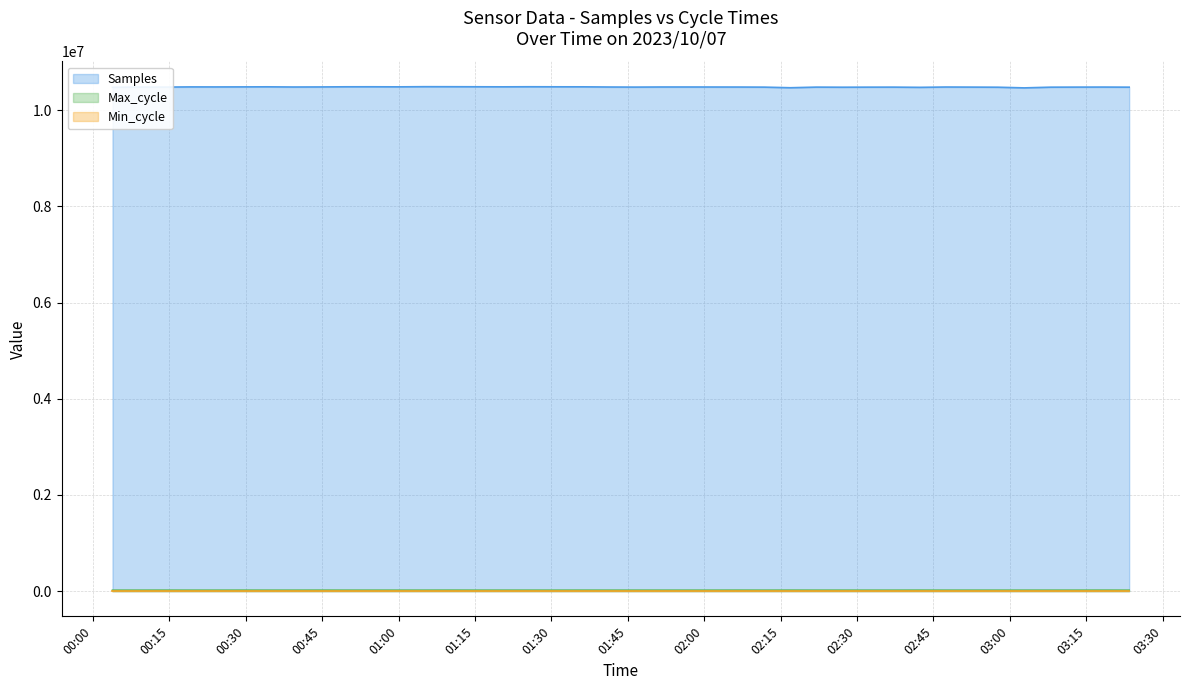

Is the value of Max_cycle at 2023/10/07 00:59:55 greater than the value of Samples at 2023/10/07 02:42:21?

No